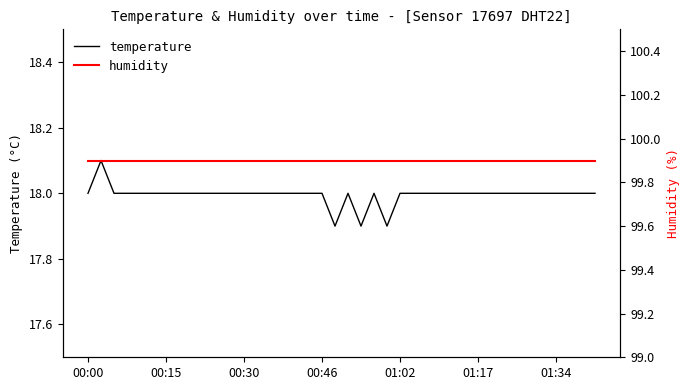

Is it true that temperature equals 28.6 at 31?

False